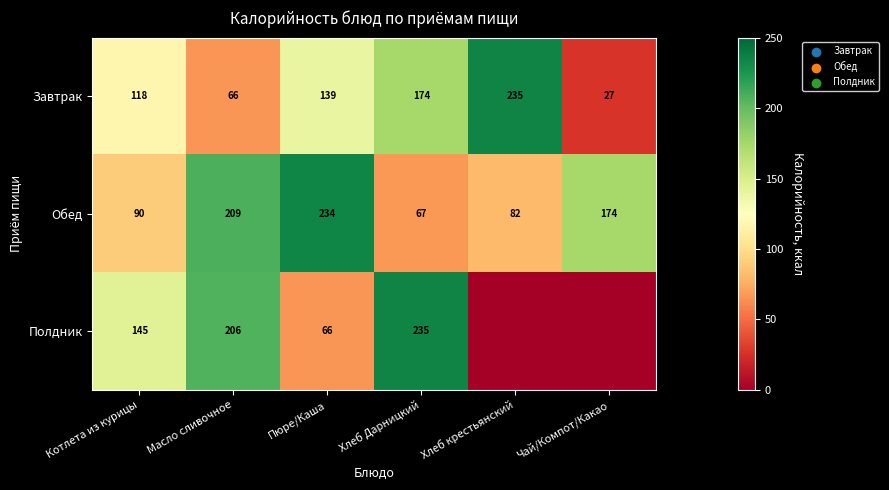

At which category is the sum across all series the highest?

Масло сливочное